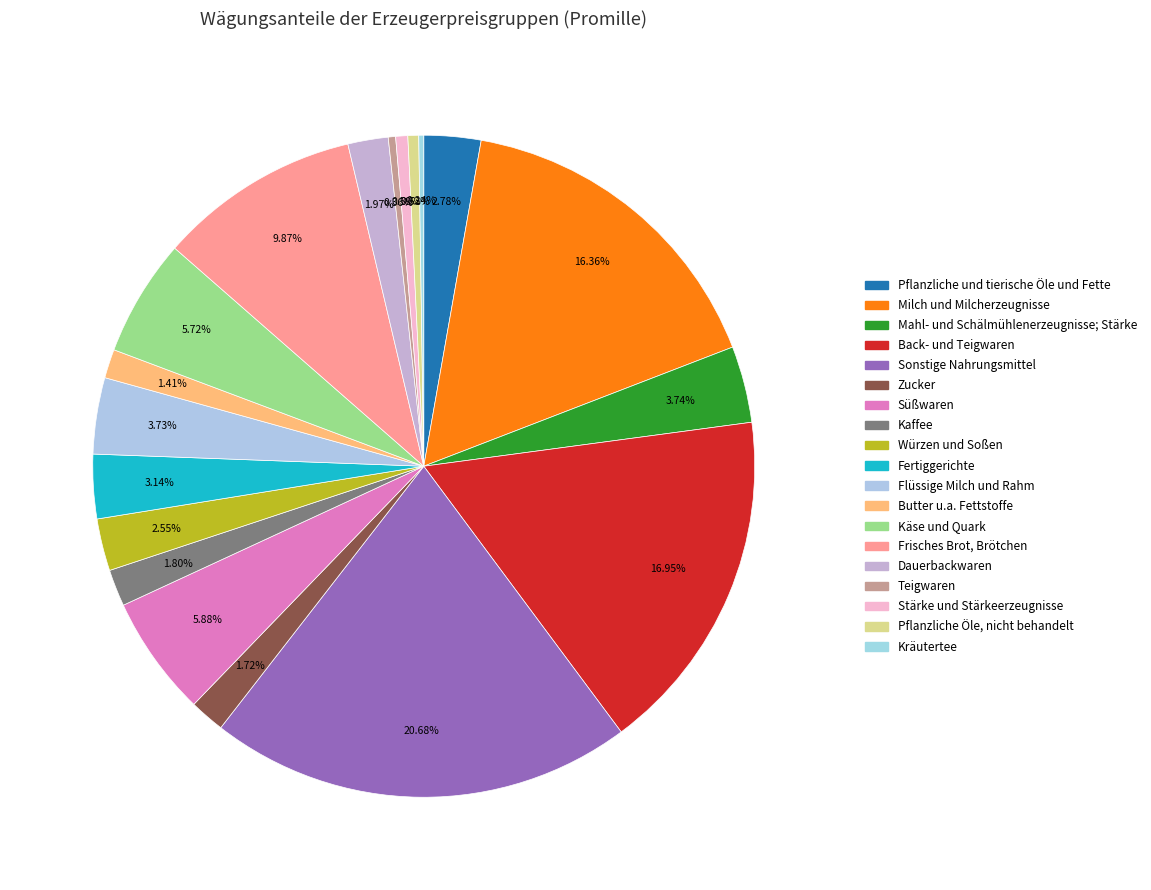

Which category has the biggest portion of the pie?

Sonstige Nahrungsmittel